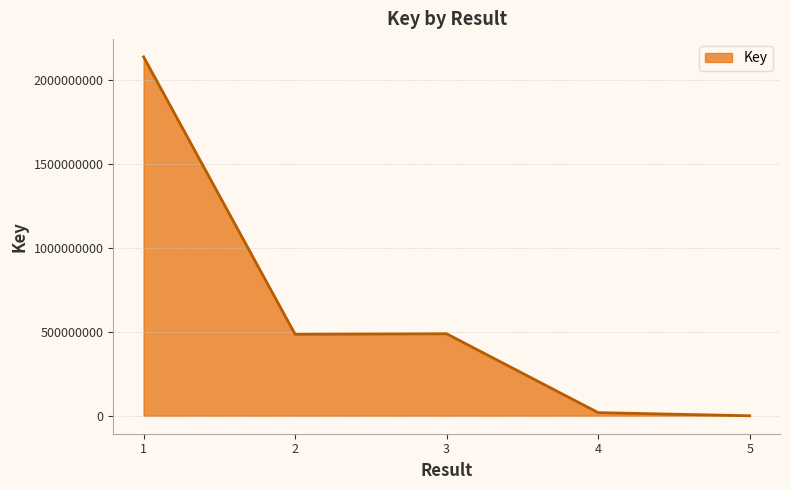

At which category does the data reach its first local peak?

3